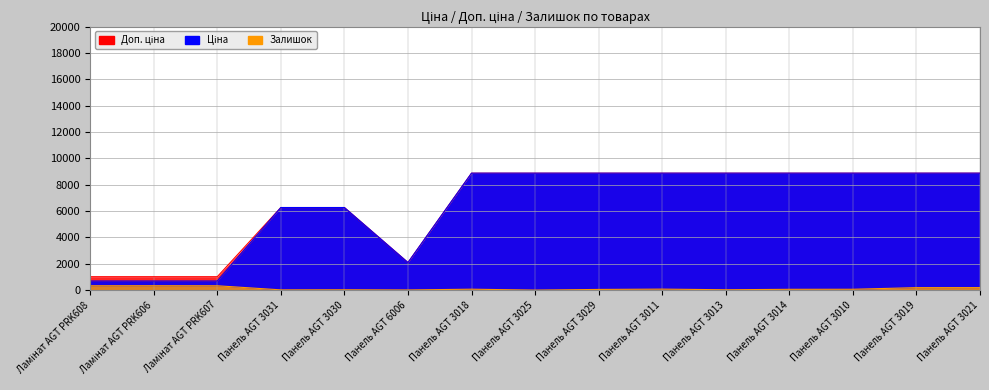

Reading left to right, transcribe all the data shown in this chart.

Ціна: 689.1	689.1	689.1	6266.7	6266.7	2094.3	8874.6	8874.6	8874.6	8874.6	8874.6	8874.6	8874.6	8874.6	8874.6
Доп. ціна: 1017.8	1017.8	1017.8	6266.7	6266.7	2094.0	8874.6	8874.6	8874.6	8874.6	8874.6	8874.6	8874.6	8874.6	8874.6
Залишок: 330.0	333.0	329.0	18.0	26.0	12.0	69.0	1.0	51.0	75.0	27.0	60.0	64.0	187.0	190.0